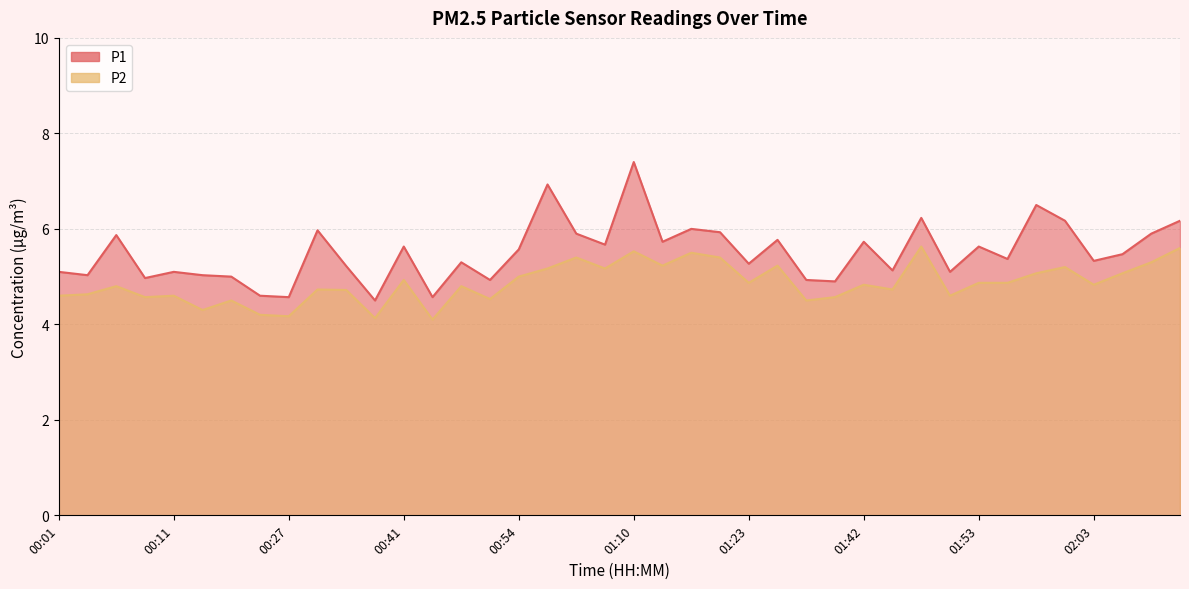

True or false: P1 and P2 intersect in this chart.

False